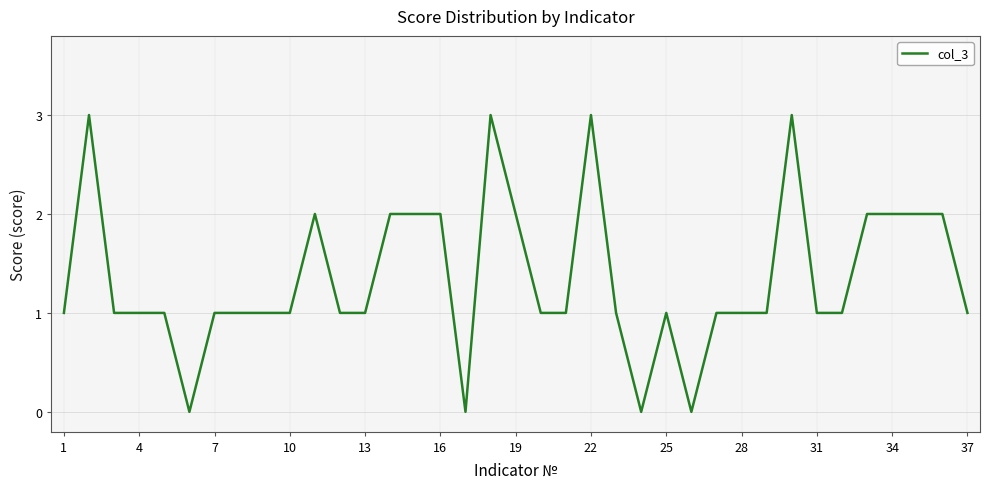

What is the difference between the maximum and minimum values?

3